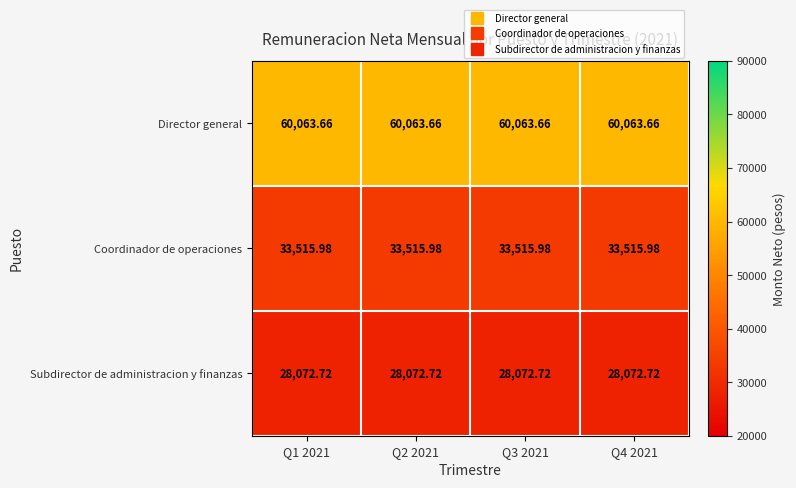

Which series has the largest total across all categories?

Director general